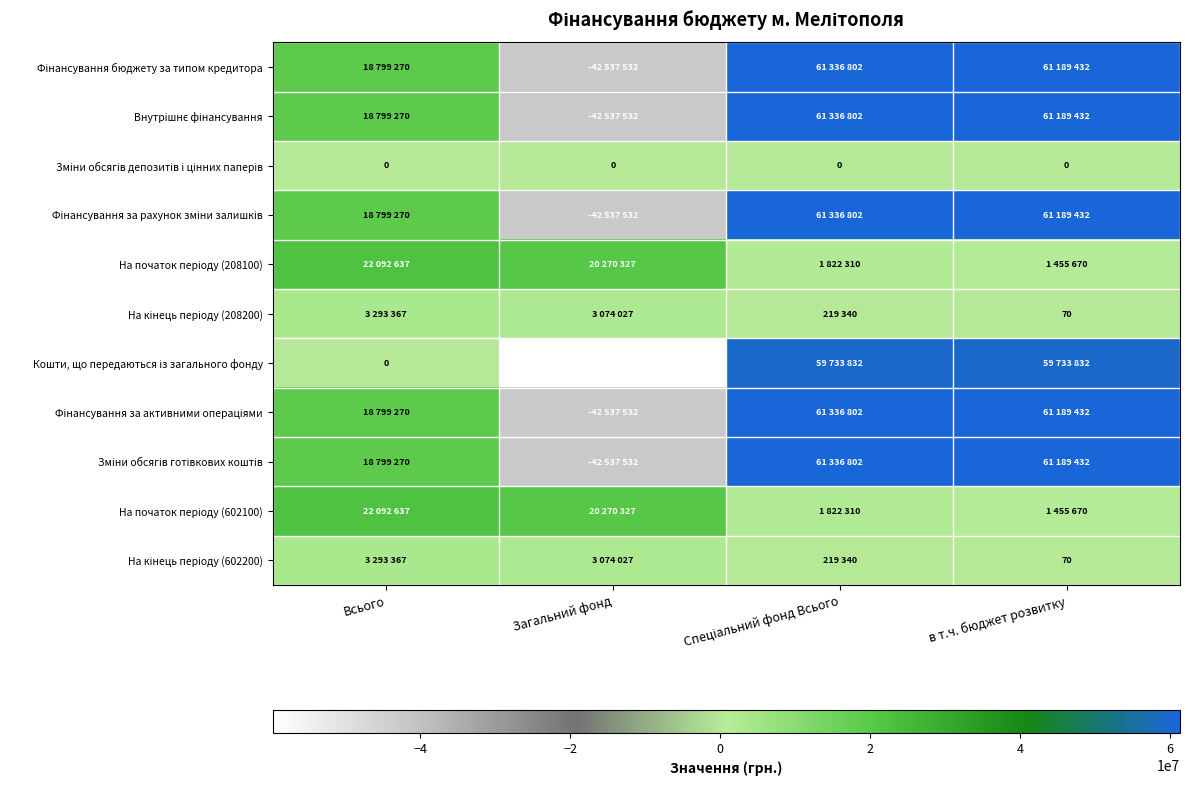

Which label corresponds to the smallest value in the chart?

Загальний фонд